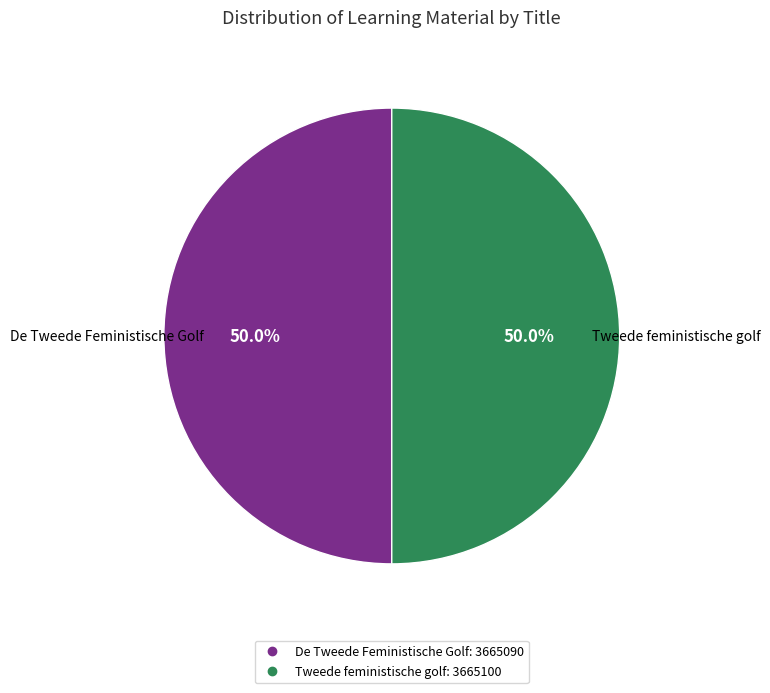

Count the number of slices in the pie.

2